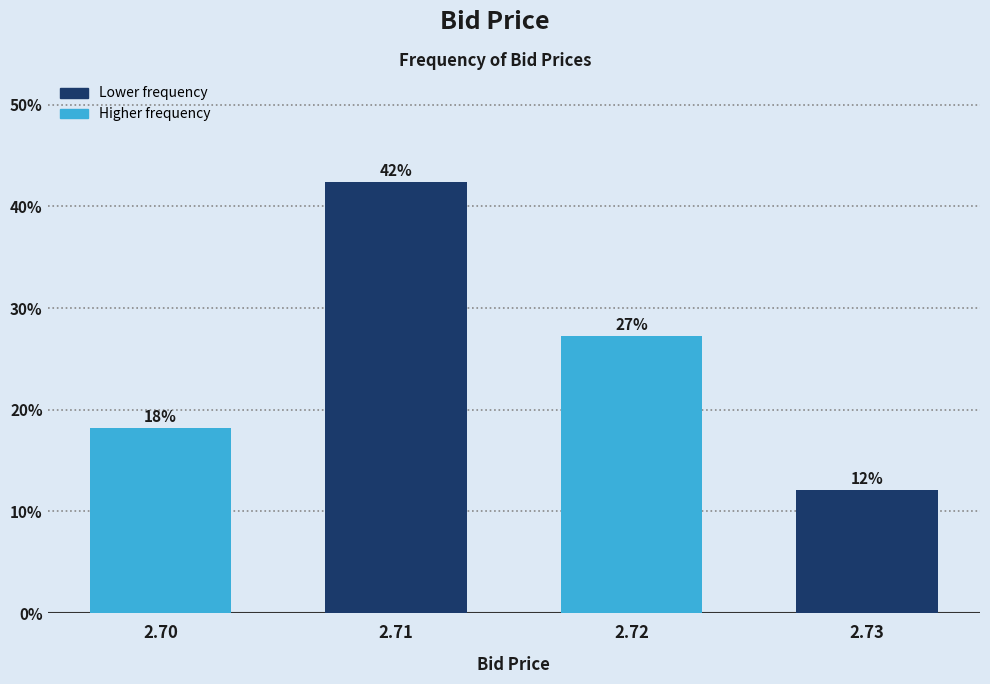

Are the bars horizontal?

No